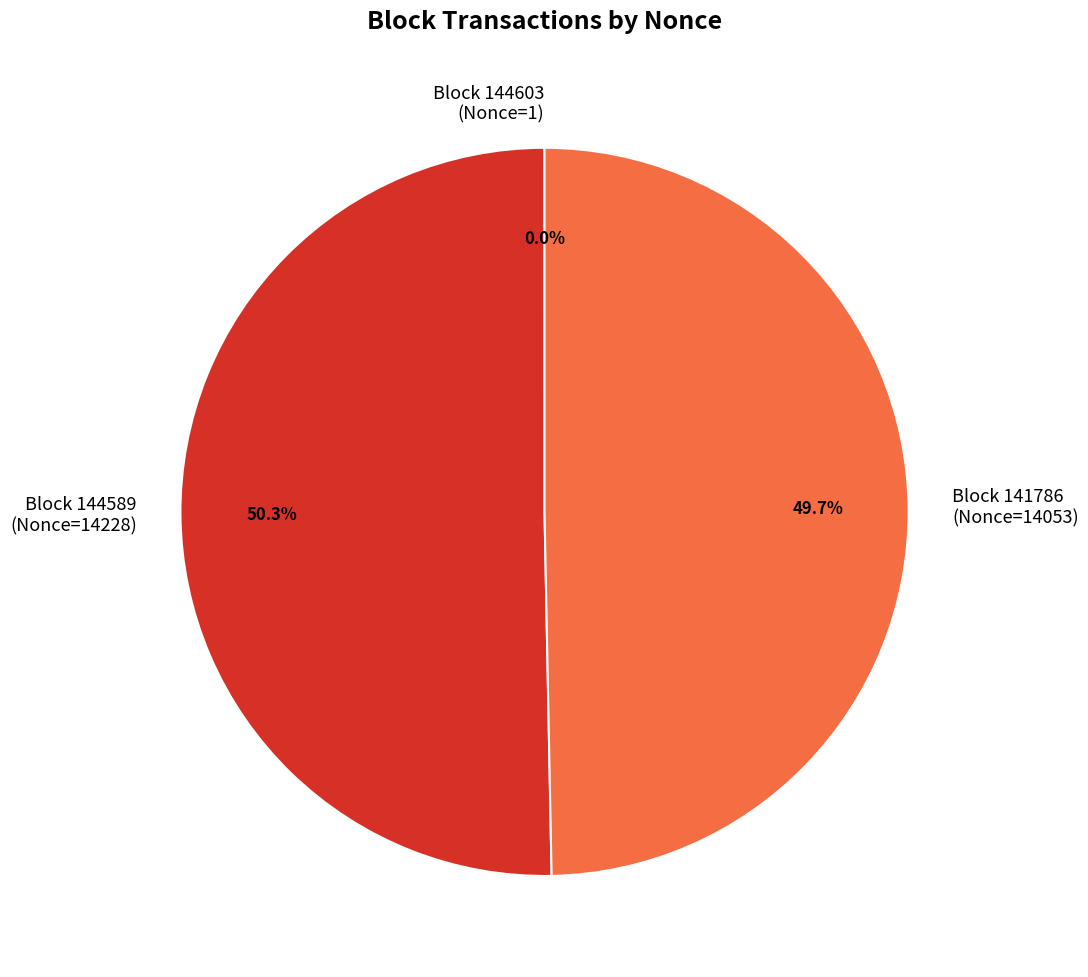

Which category has the biggest portion of the pie?

Block 144589 (Nonce=14228)